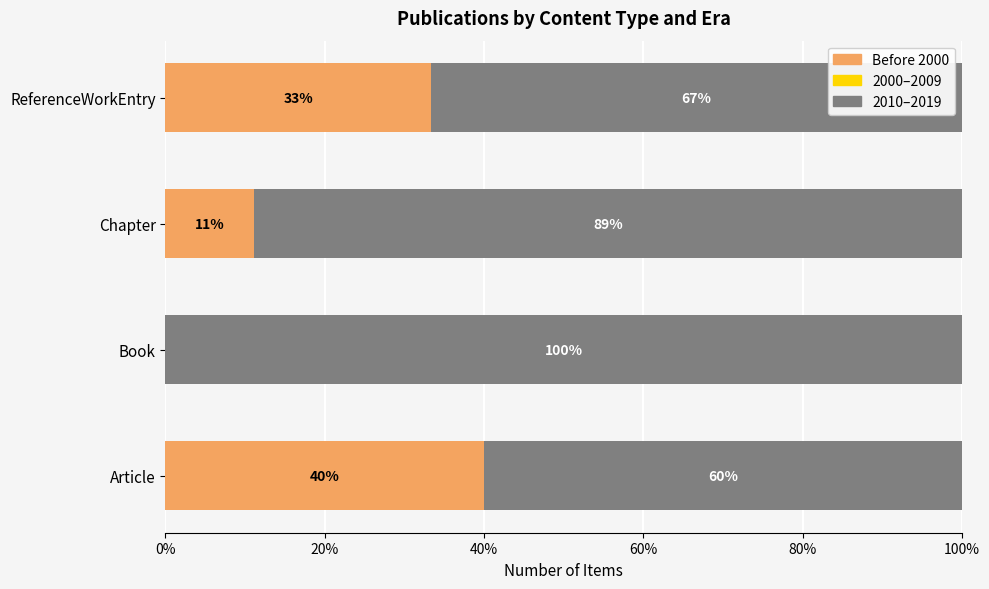

Where is Before 2000 nearest to the value 20?

Chapter